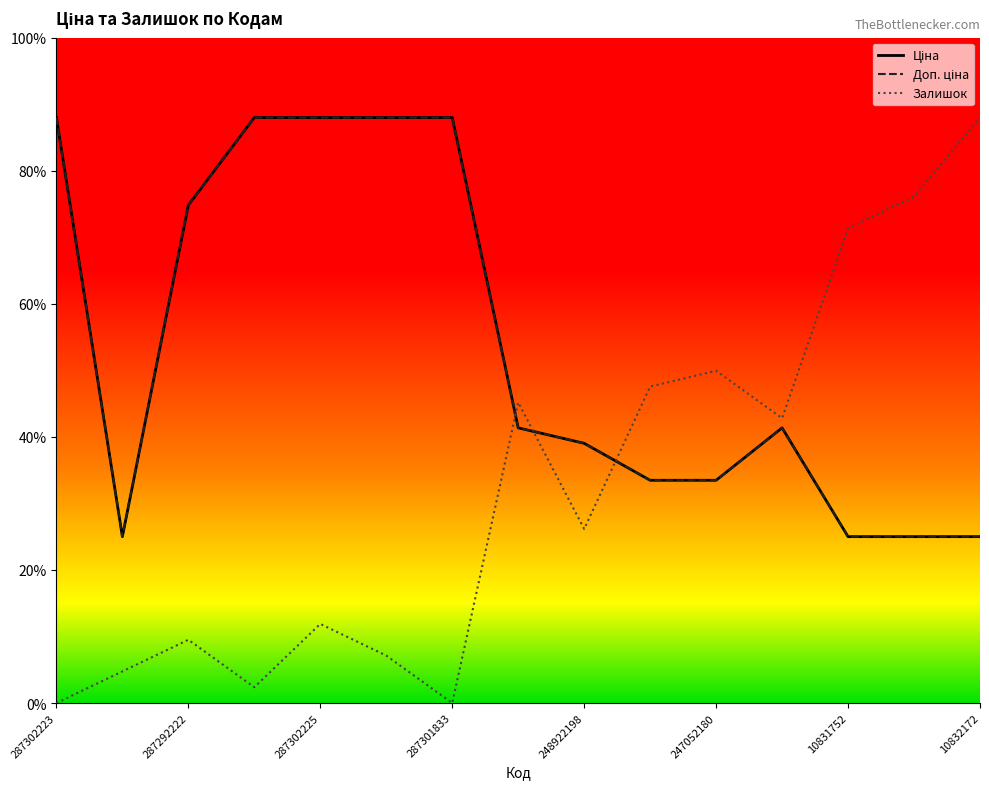

Does the chart have visible grid lines?

No